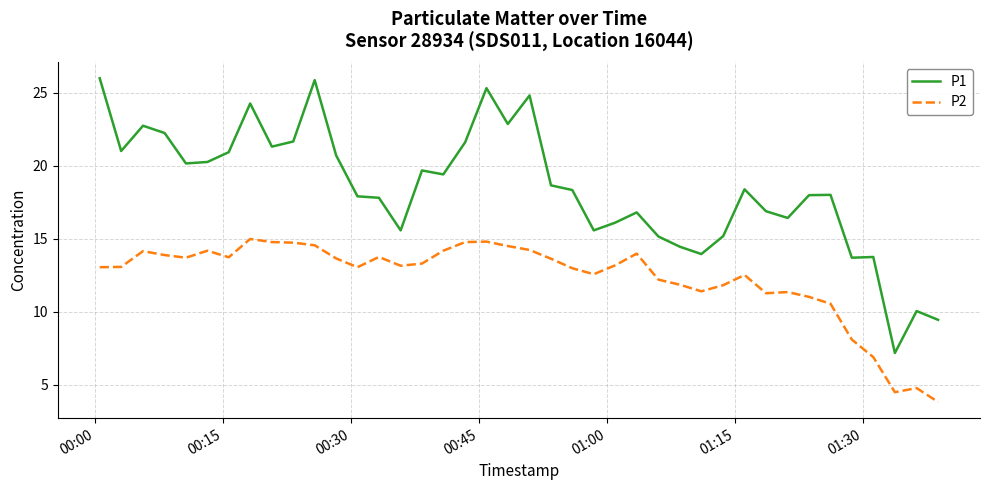

True or false: P2 and P1 intersect in this chart.

False